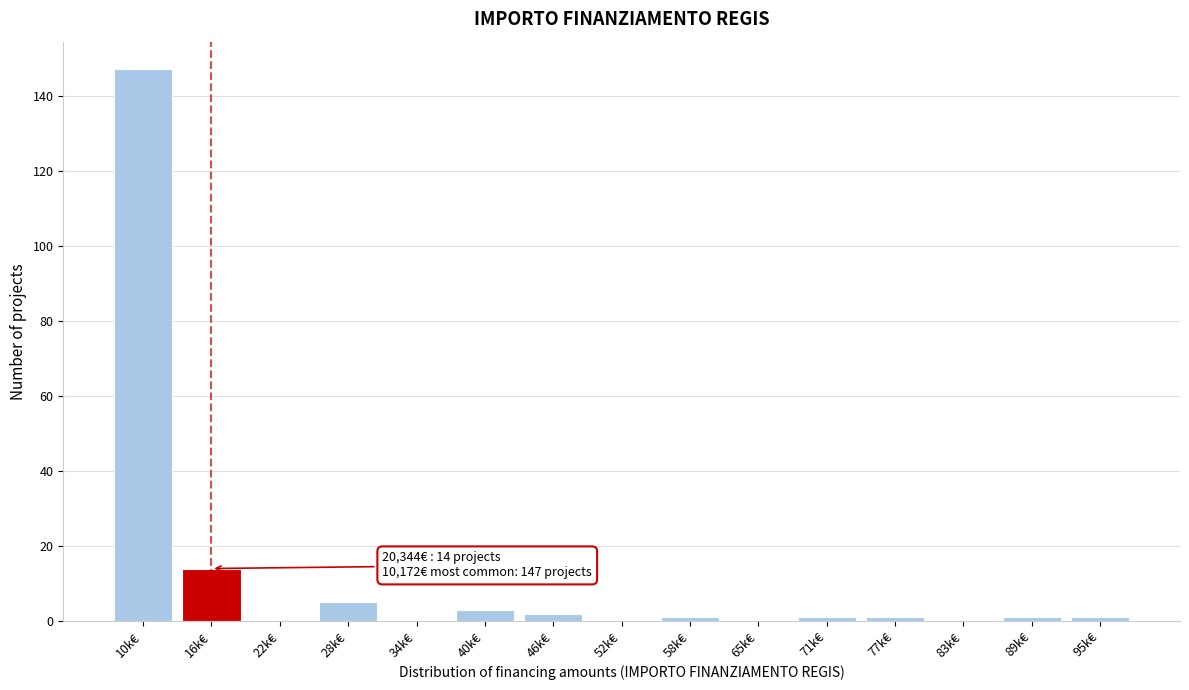

Reading left to right, extract all data points from this chart.

10k€=147	16k€=14	22k€=0	28k€=5	34k€=0	40k€=3	46k€=2	52k€=0	58k€=1	65k€=0	71k€=1	77k€=1	83k€=0	89k€=1	95k€=1